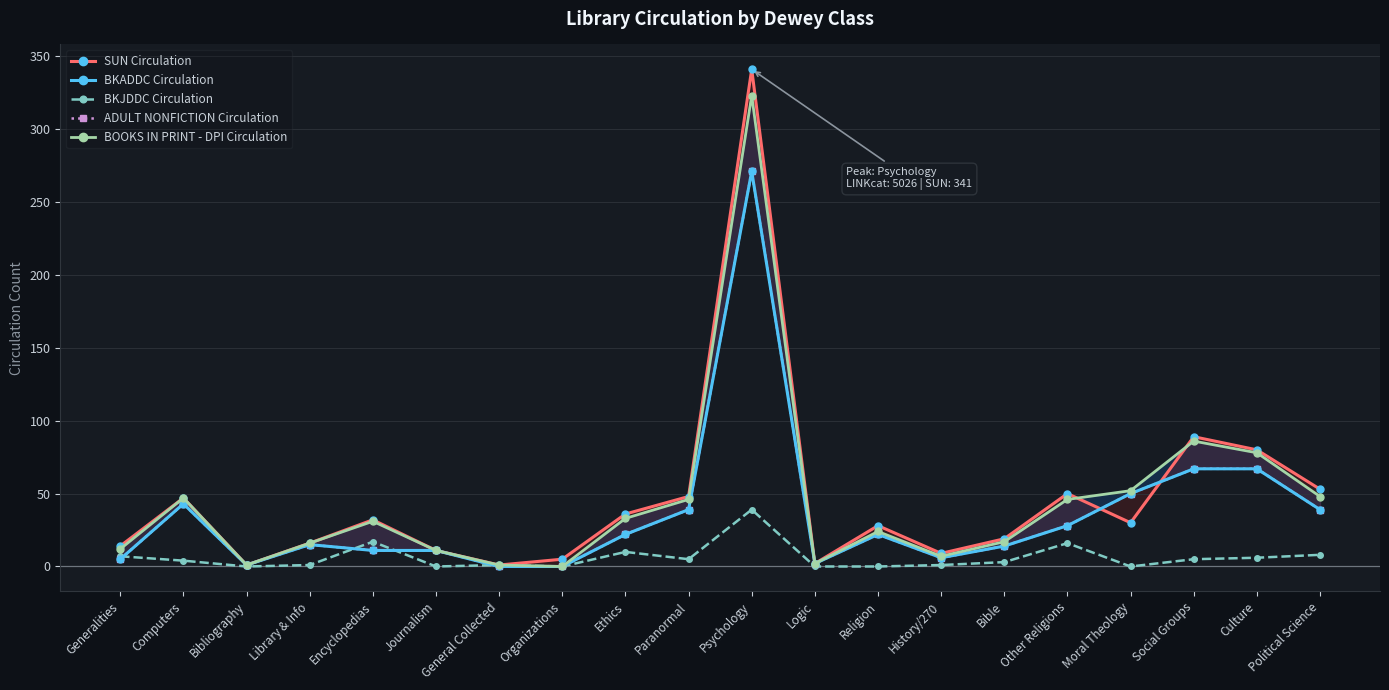

At which label is BOOKS IN PRINT - DPI Circulation closest to 161?

Social Groups